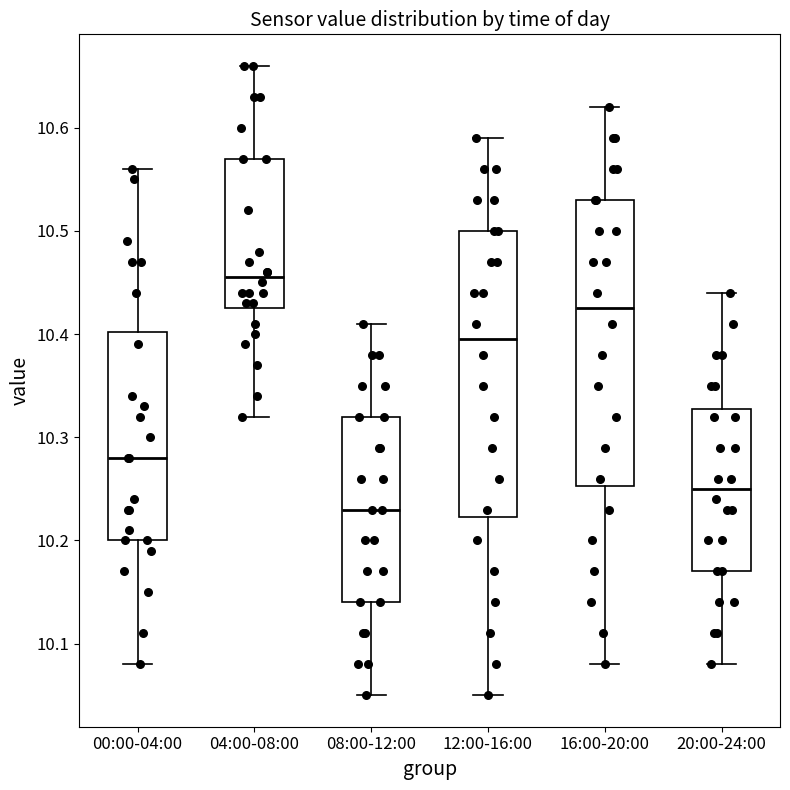

Where does the lower whisker of the box for 08:00-12:00 end on the y-axis? The values are not printed on the chart, so give them approximately, as read against the axis.

10.05